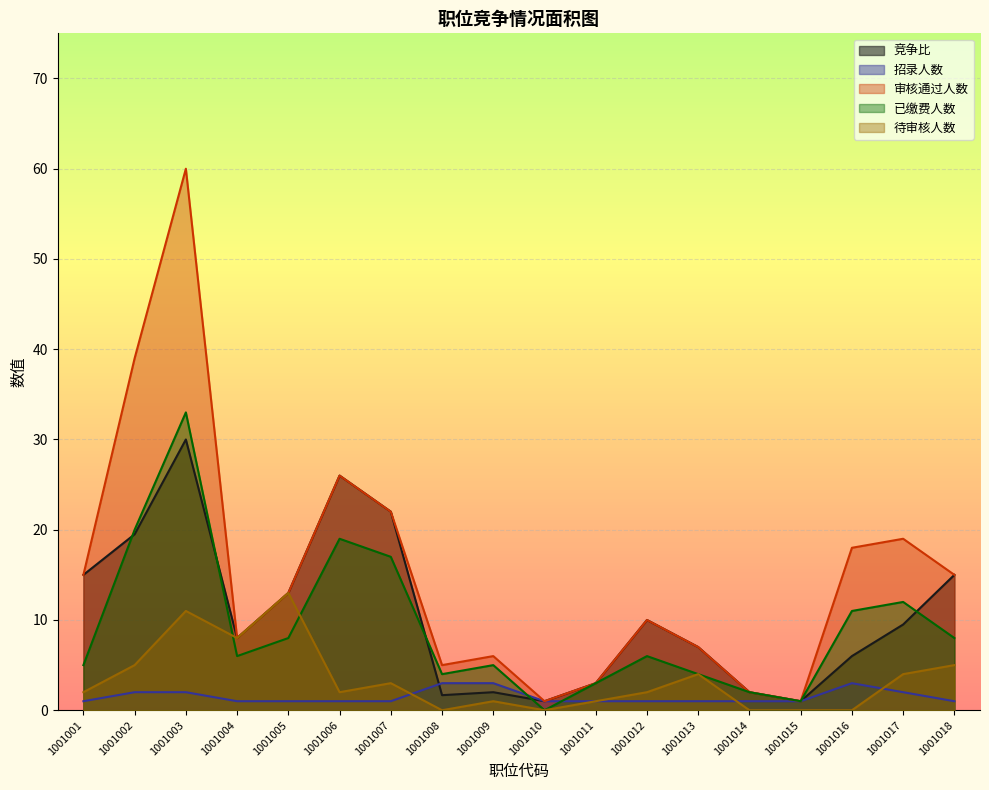

Where is 竞争比 nearest to the value 15?

1001001